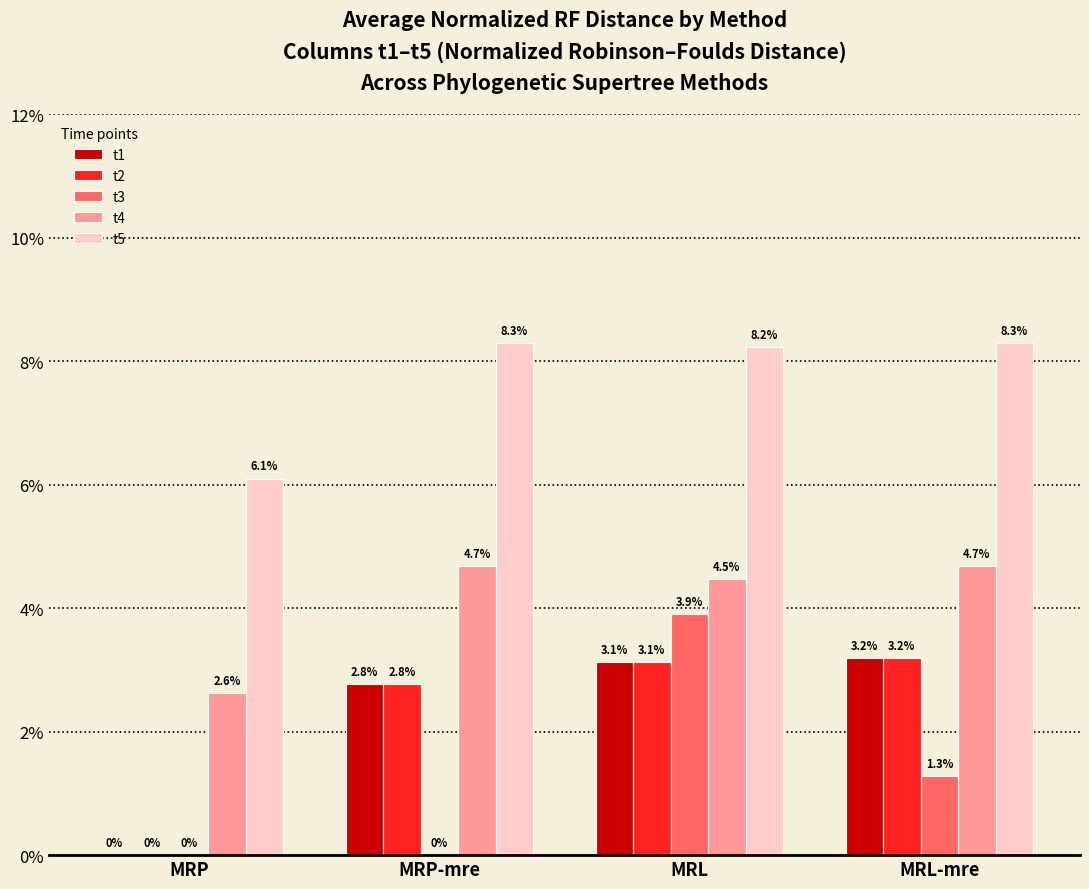

What are all the series names shown in the legend?

t1, t2, t3, t4, t5